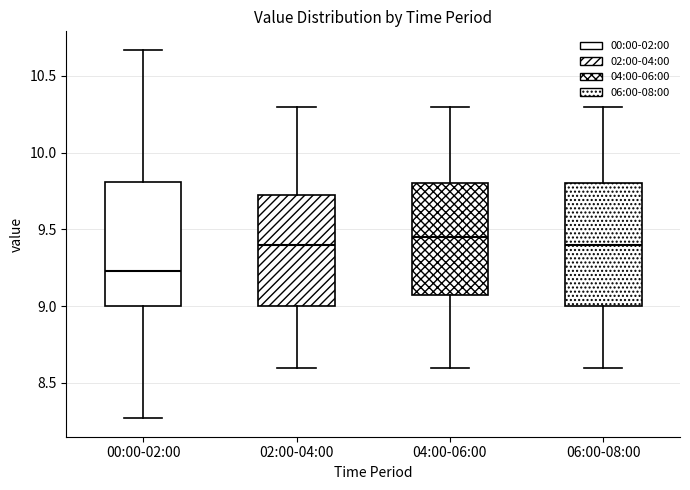

Reading left to right, read every box against the y-axis: the position of its median line, the range the box covers, and the ends of its whiskers. The values are not printed on the chart, so give them approximately, as read against the axis.

00:00-02:00: median 9.25, box 9.00 to 9.80, whiskers 8.25 to 10.65
02:00-04:00: median 9.40, box 9.00 to 9.75, whiskers 8.60 to 10.30
04:00-06:00: median 9.45, box 9.10 to 9.80, whiskers 8.60 to 10.30
06:00-08:00: median 9.40, box 9.00 to 9.80, whiskers 8.60 to 10.30